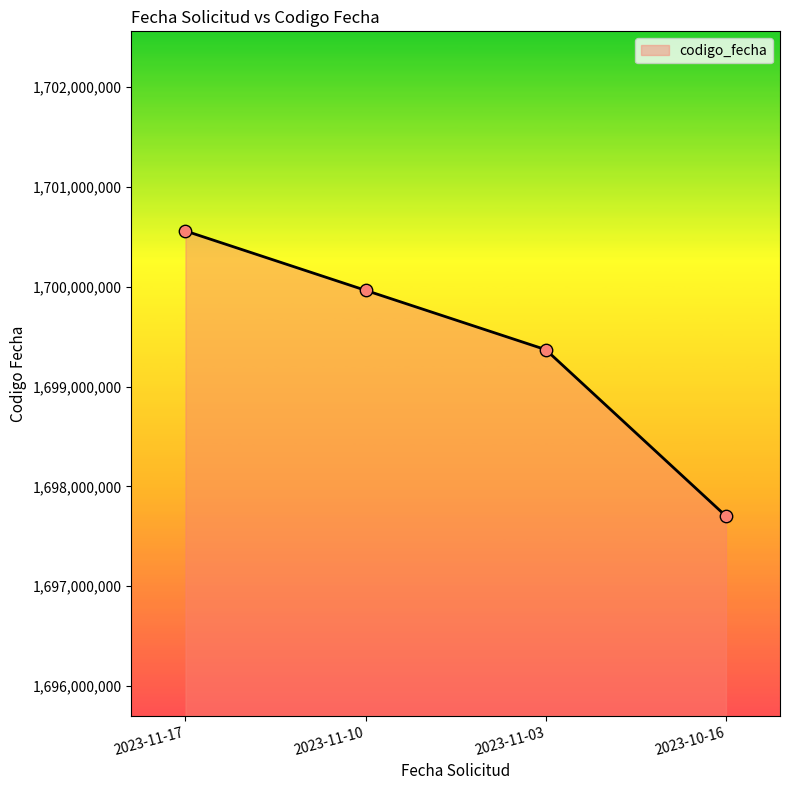

Approximately how many times larger is the value at 2023-11-10 compared to 2023-11-17?

1.0